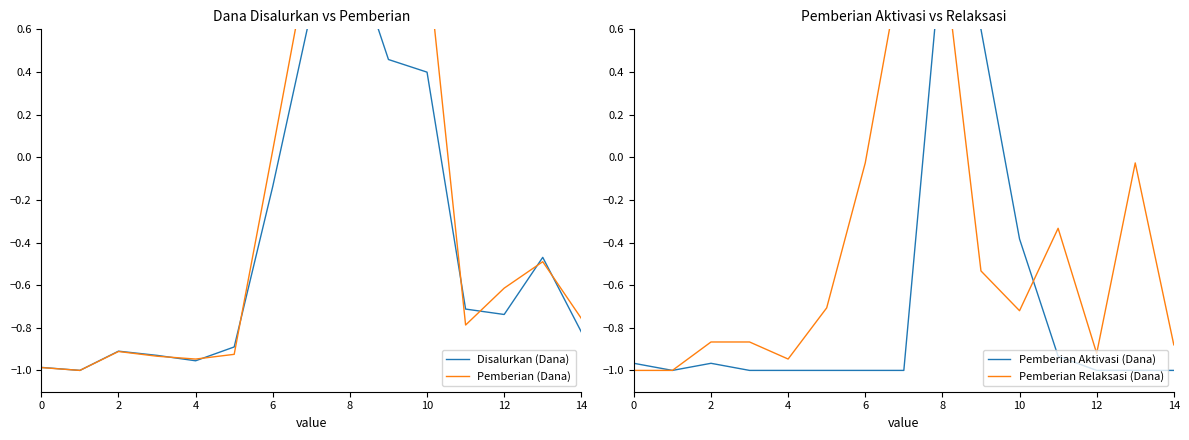

Rank the series by their maximum value, from lowest to highest.

Disalurkan (Dana), Pemberian (Dana), Pemberian Aktivasi (Dana), Pemberian Relaksasi (Dana)